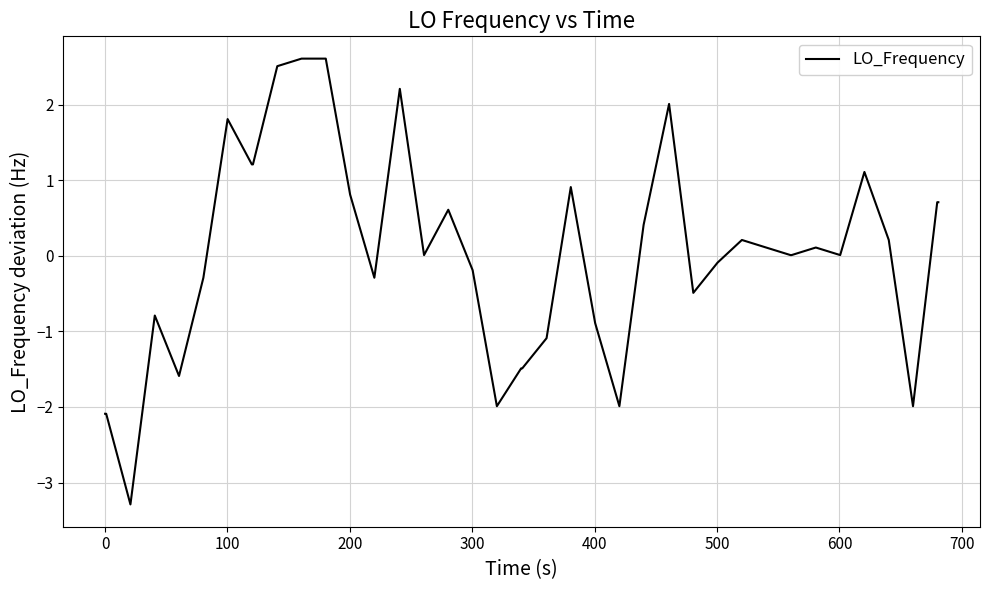

Does the chart display data point markers on the line(s)?

No